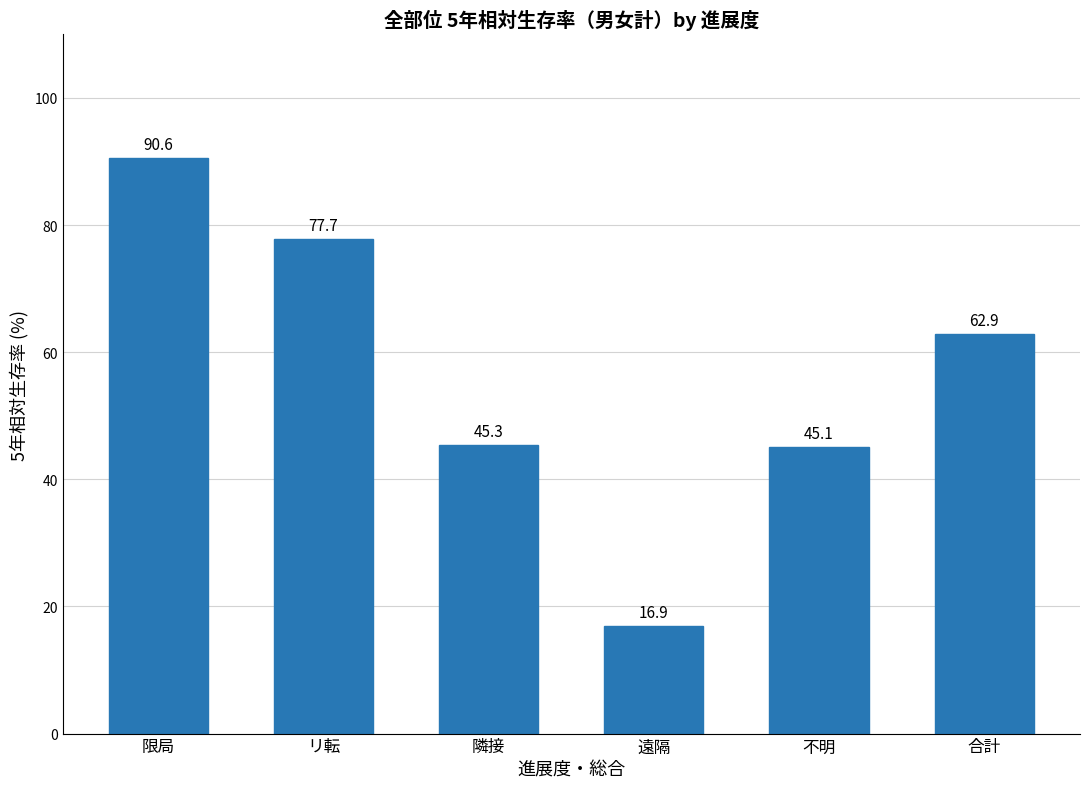

How many data points does each series have?

6